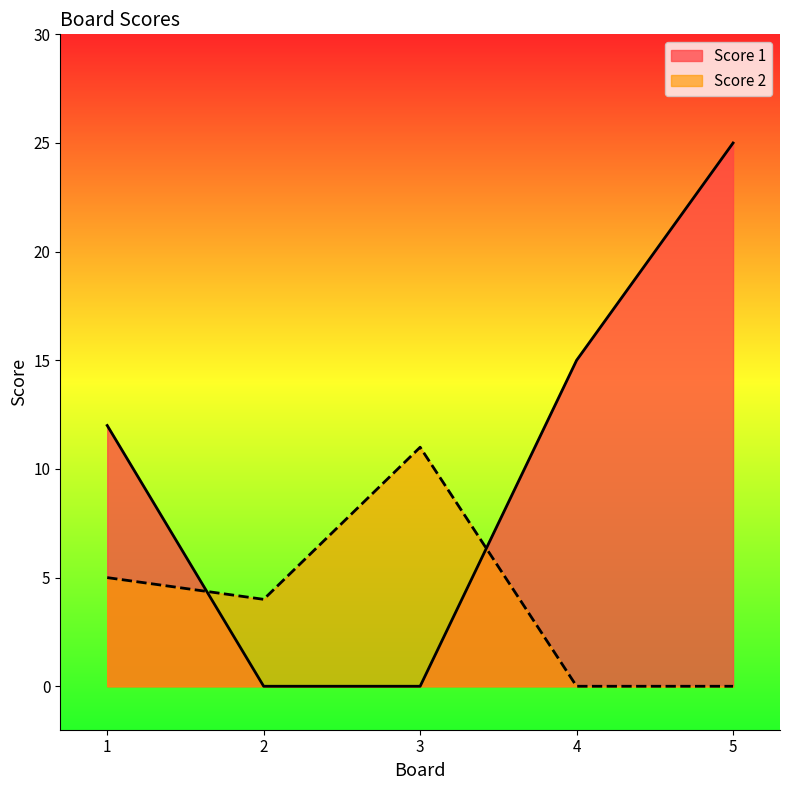

How many series are shown in this chart?

2